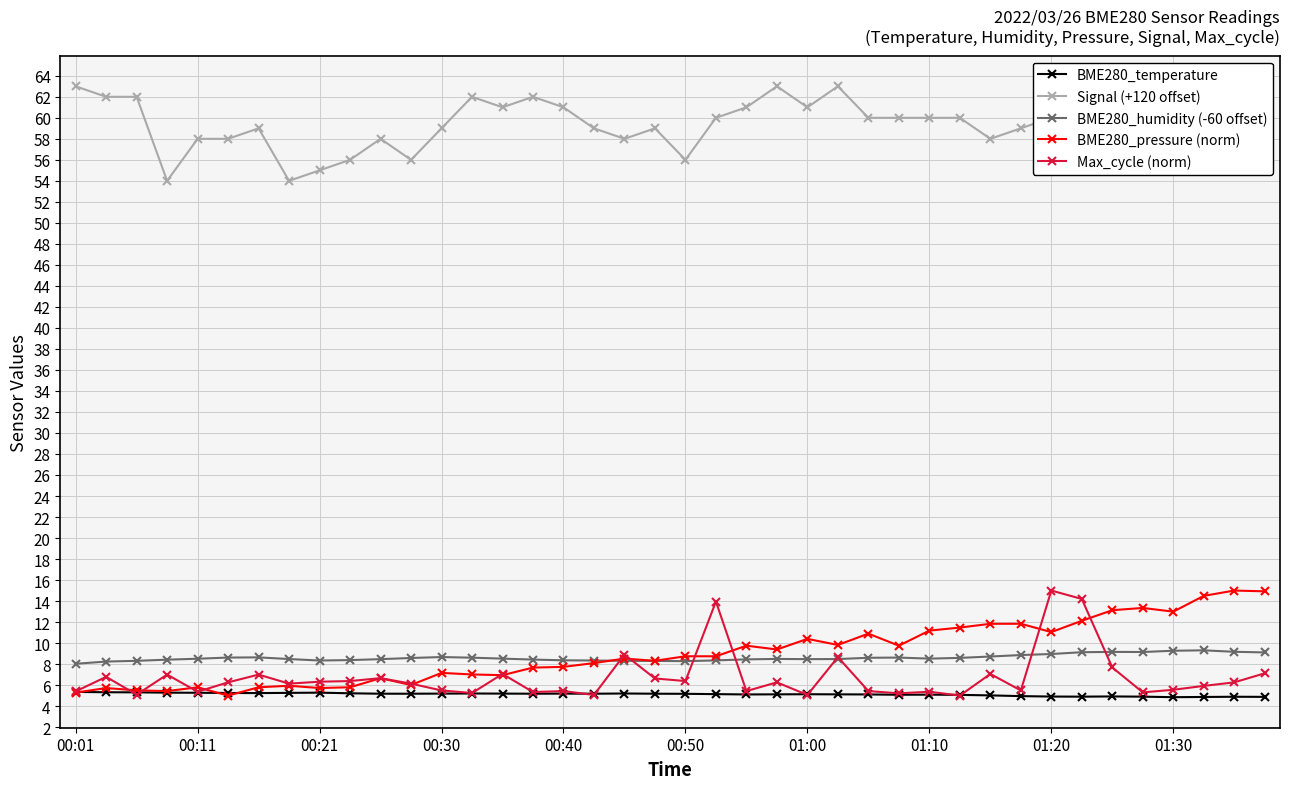

What is the highest value of the Signal (+120 offset) series?

63.0